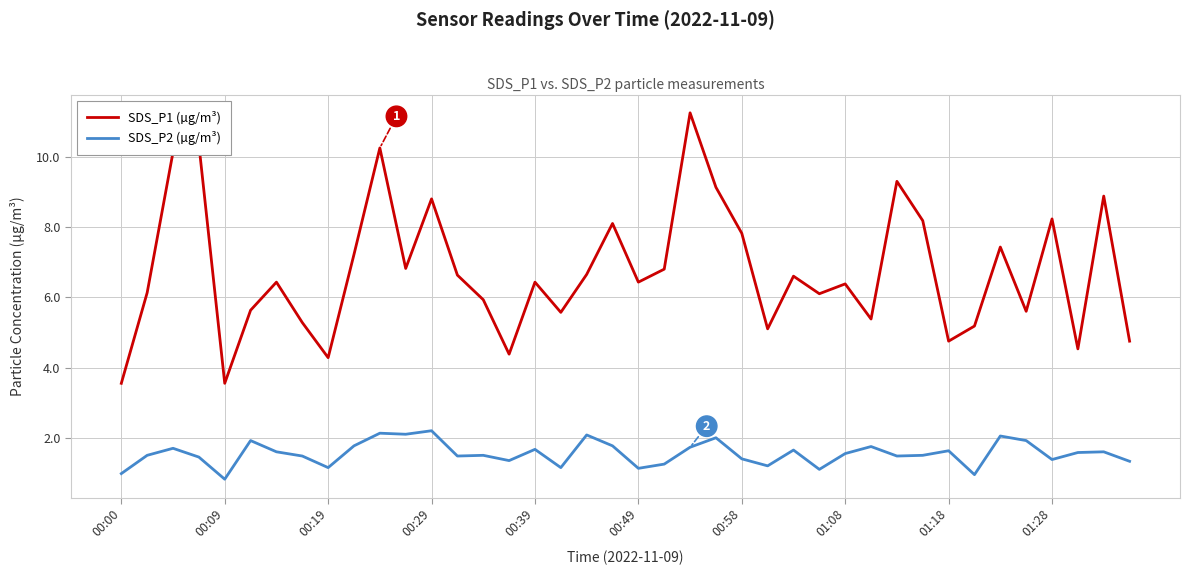

What is the smallest value displayed?

0.8